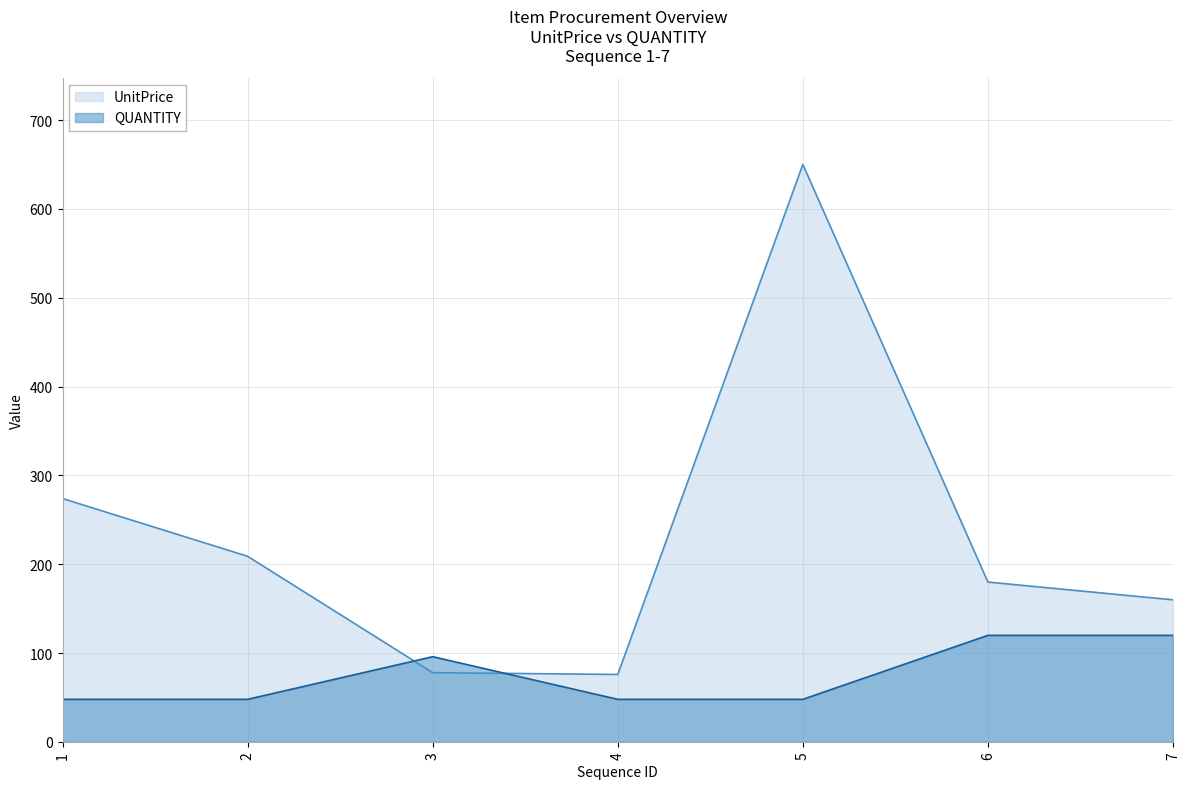

True or false: UnitPrice and QUANTITY cross at least once.

True